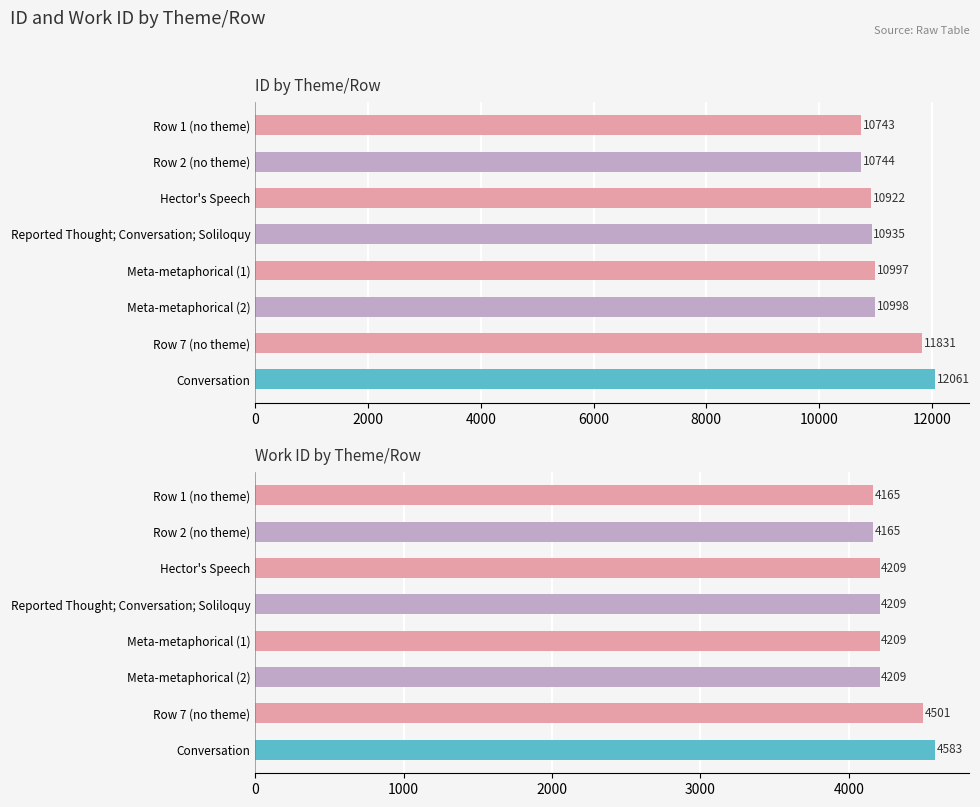

What is the difference between the second highest and minimum values in the work_id series?

336